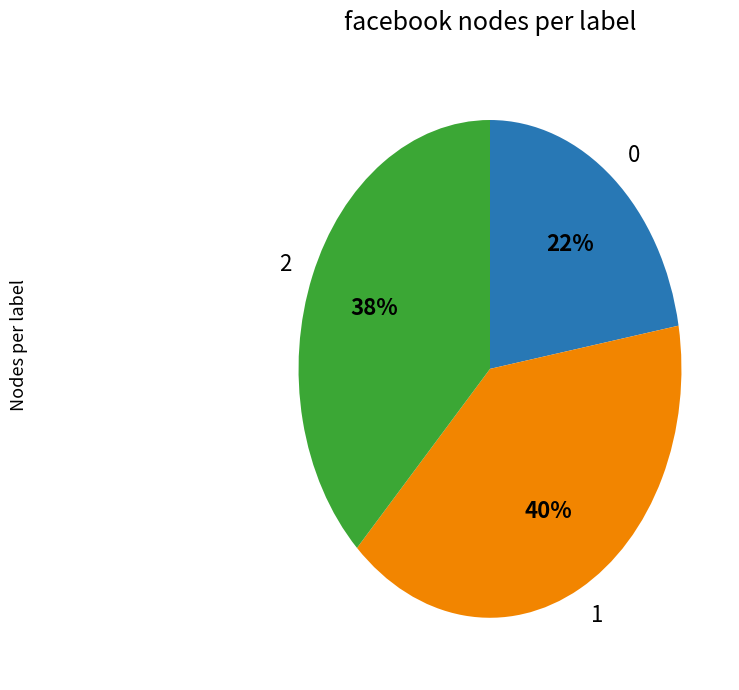

Do 2 and 0 together represent more than half of the pie?

Yes